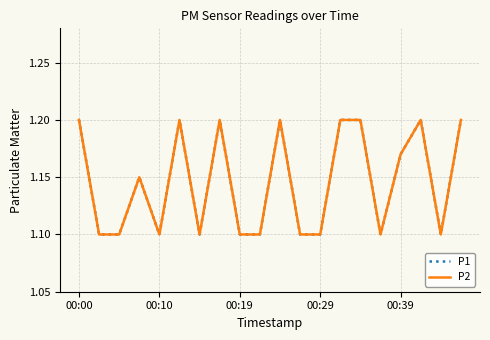

Is this an area chart (filled region under the line)?

No